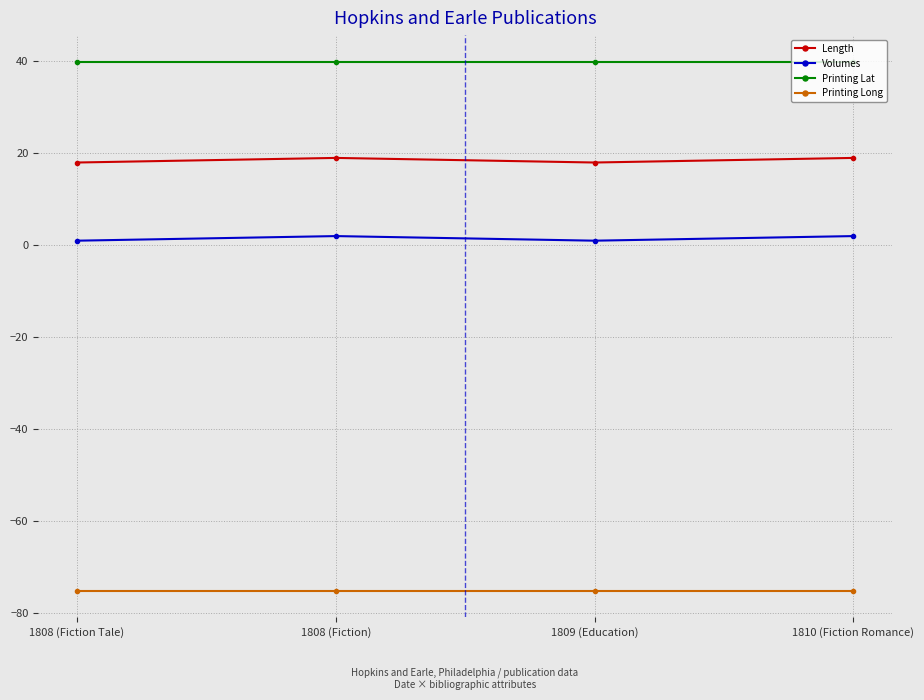

Which series has the largest total across all categories?

Printing Lat